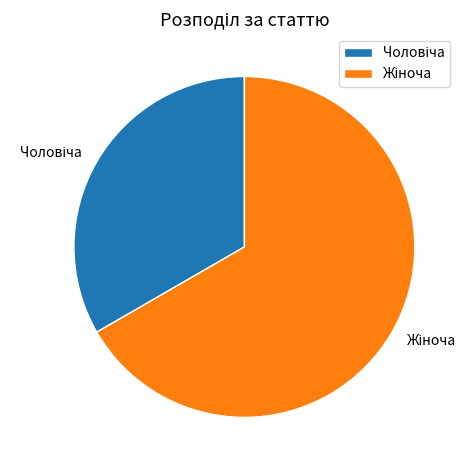

Is there any slice that represents more than half of the pie?

Yes